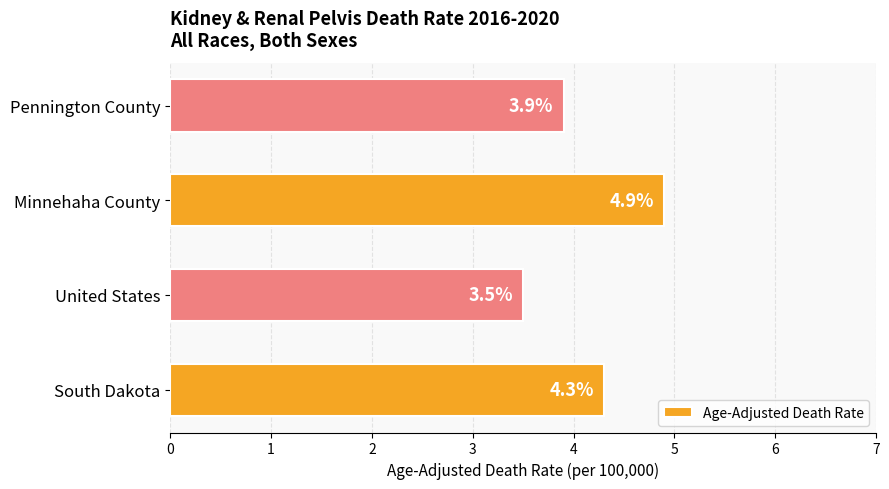

Reading bottom to top, what are all the values shown in this chart?

South Dakota=4.3	United States=3.5	Minnehaha County=4.9	Pennington County=3.9